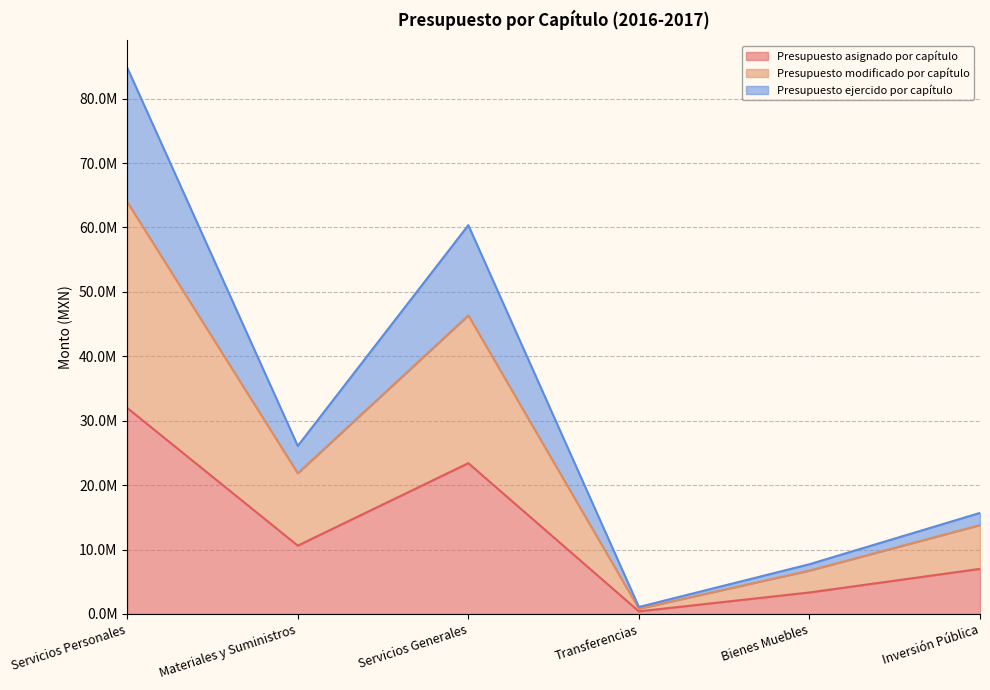

At which label does Presupuesto asignado por capítulo reach its minimum?

Transferencias